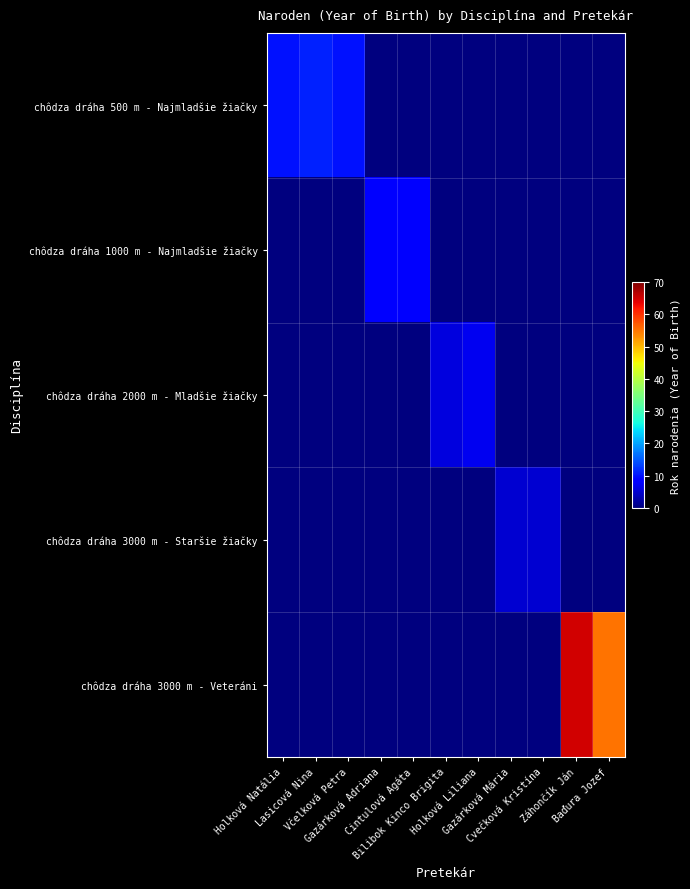

At which category does the chart reach its peak across all series?

Záhončík Ján